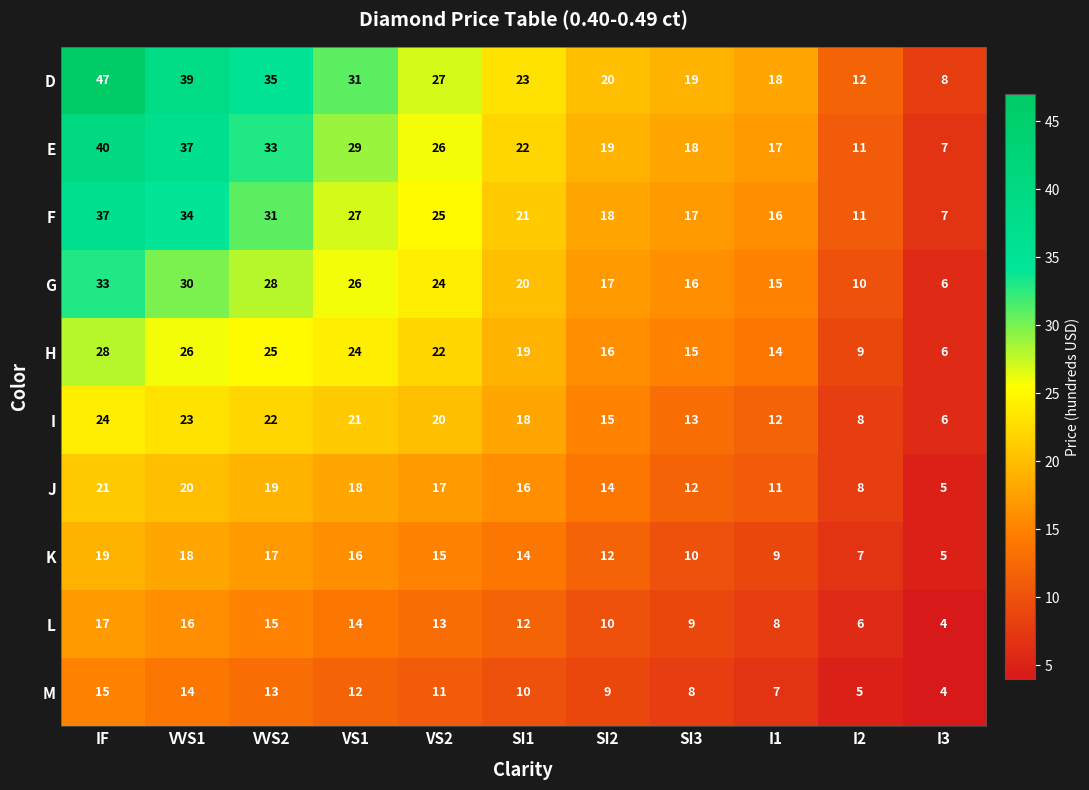

Count the number of data series in this chart.

10